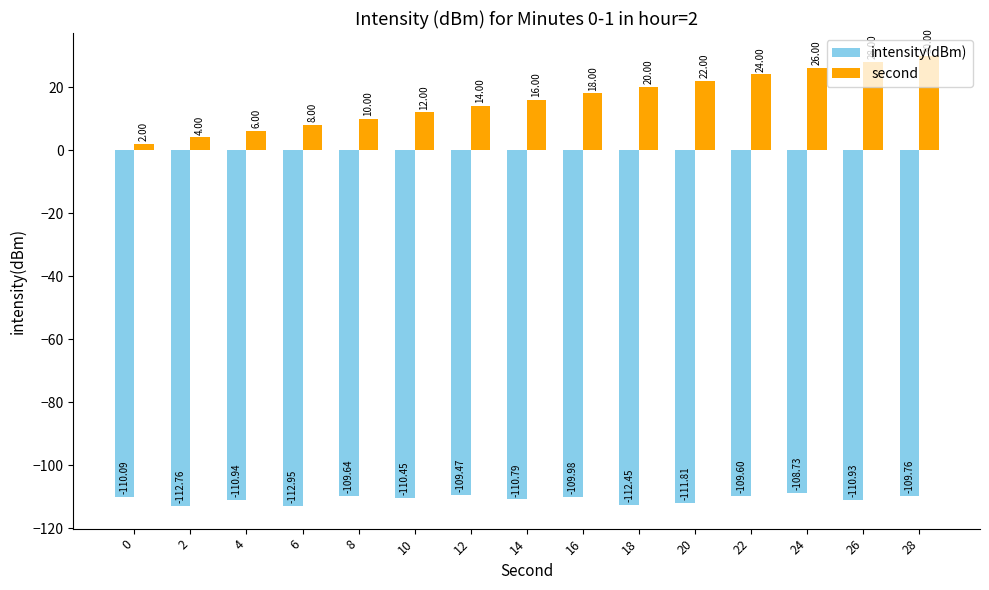

True or false: intensity(dBm) has a value of -30.7 at 16.

False